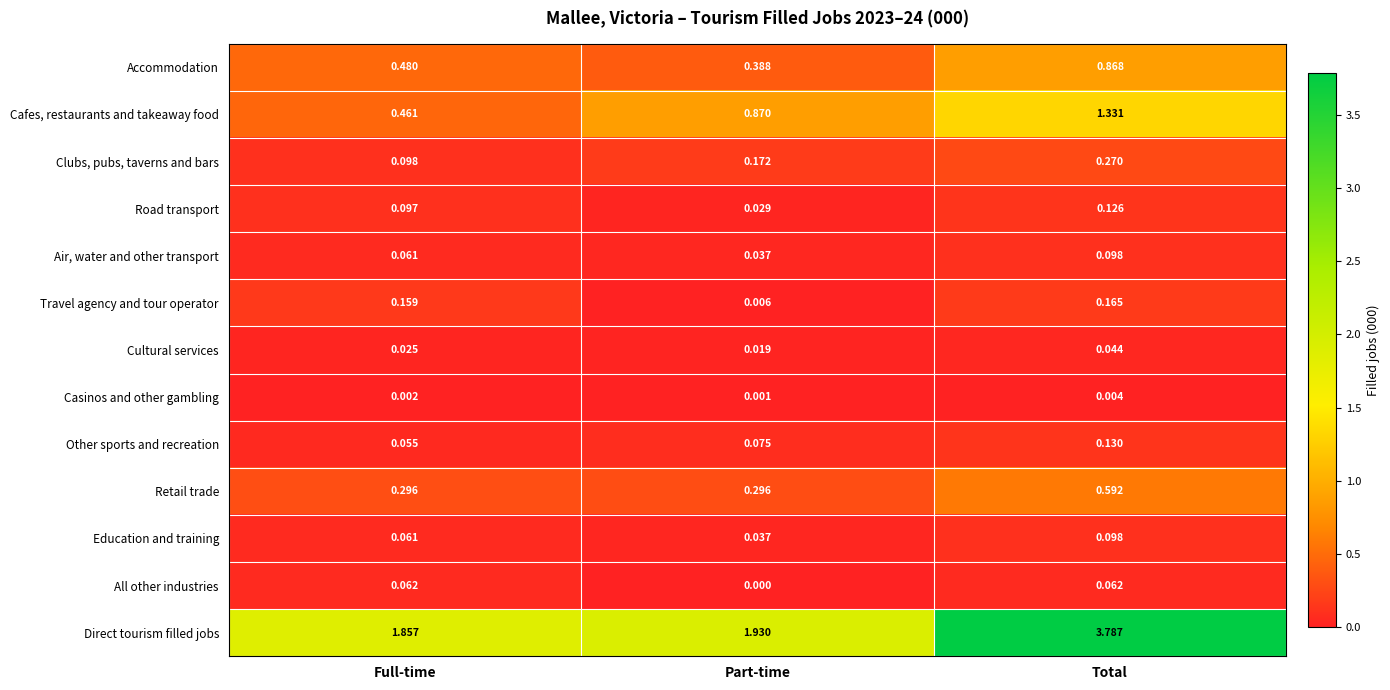

How many distinct data groups are displayed?

13